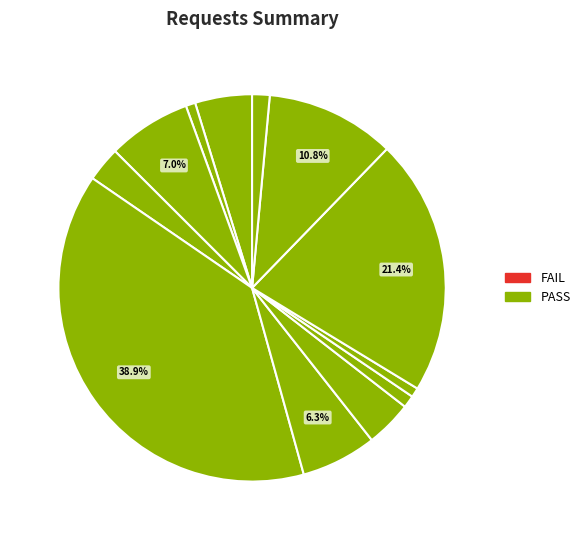

How many slices are in this pie chart?

12